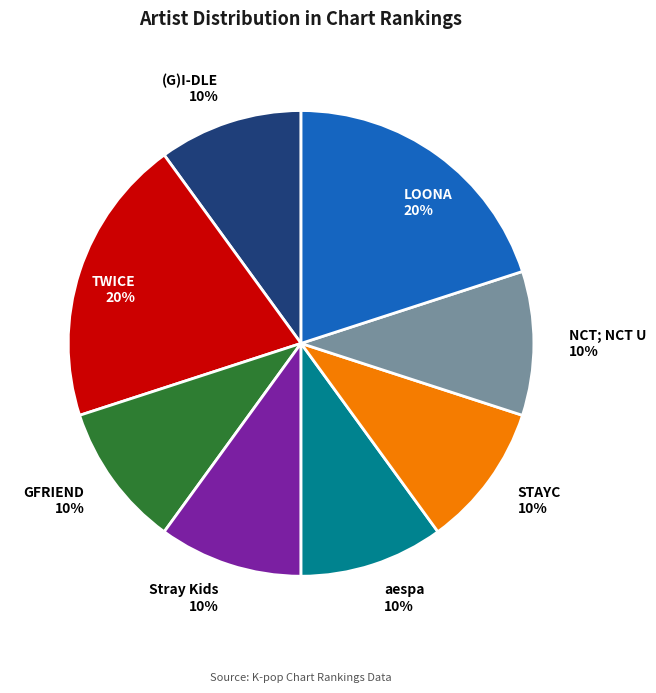

How many slices are in this pie chart?

8